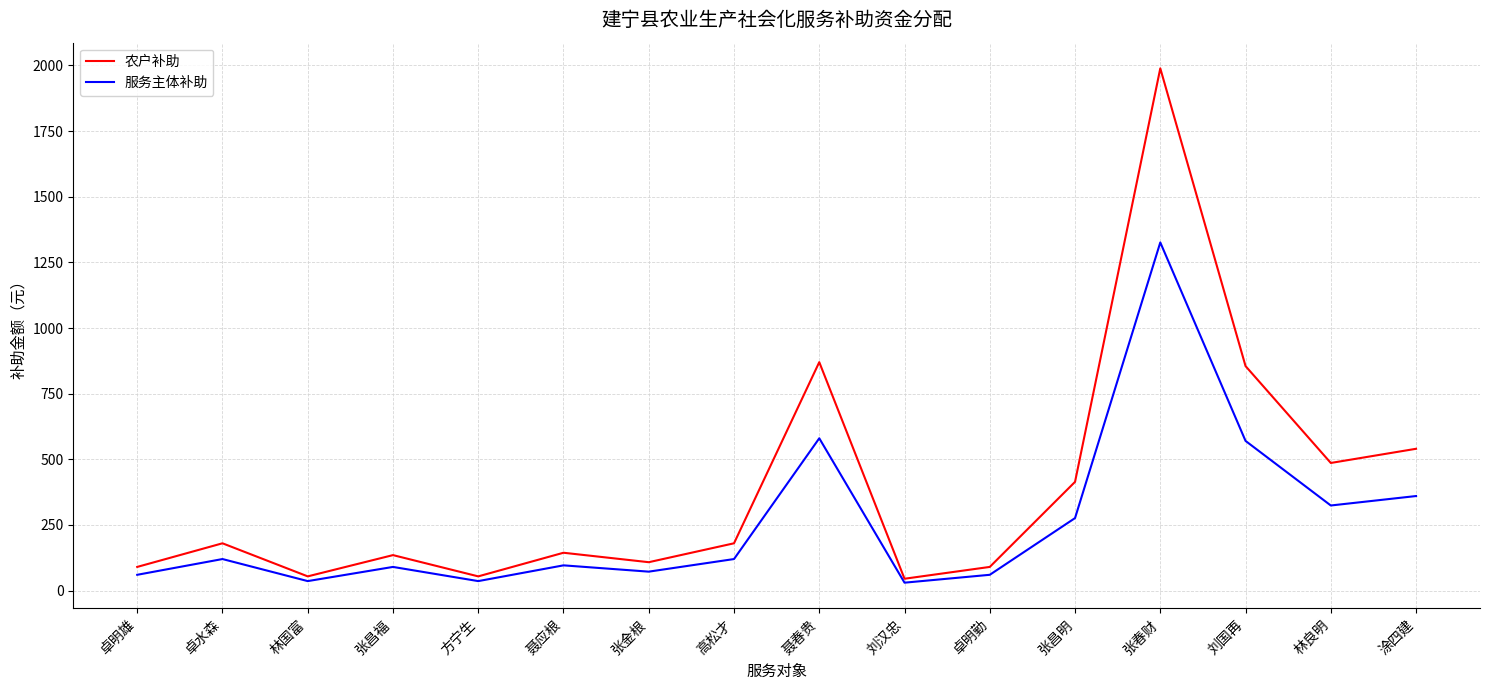

The 服务主体补助 series shows 120 at 卓水森. True or false?

True